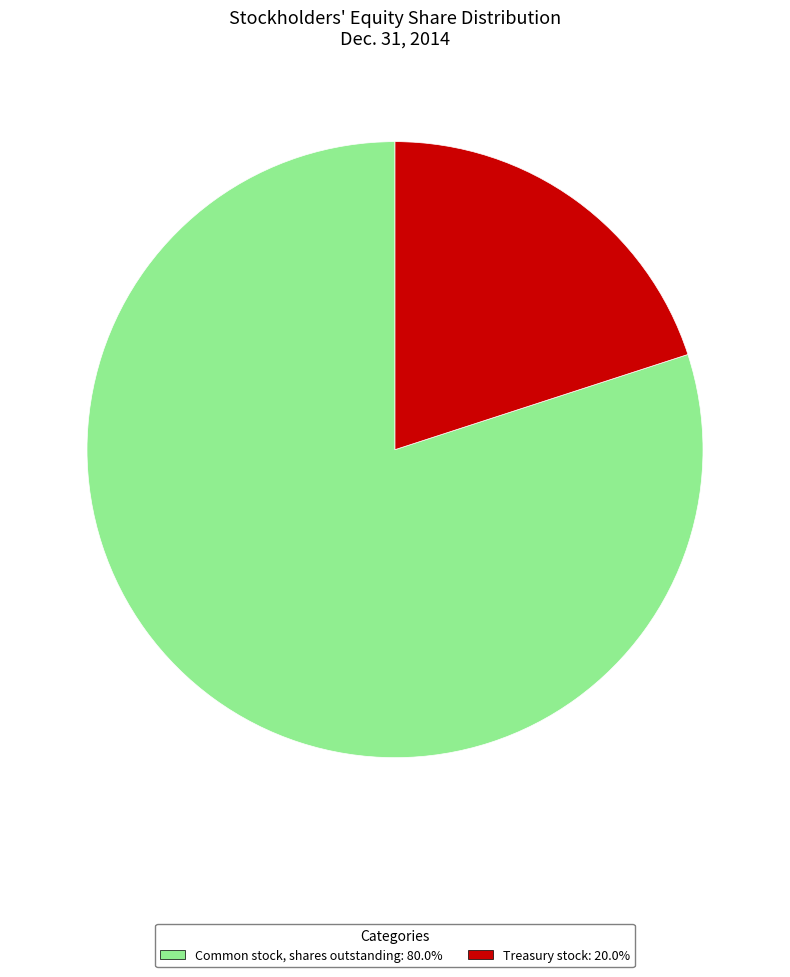

Count the number of slices in the pie.

2